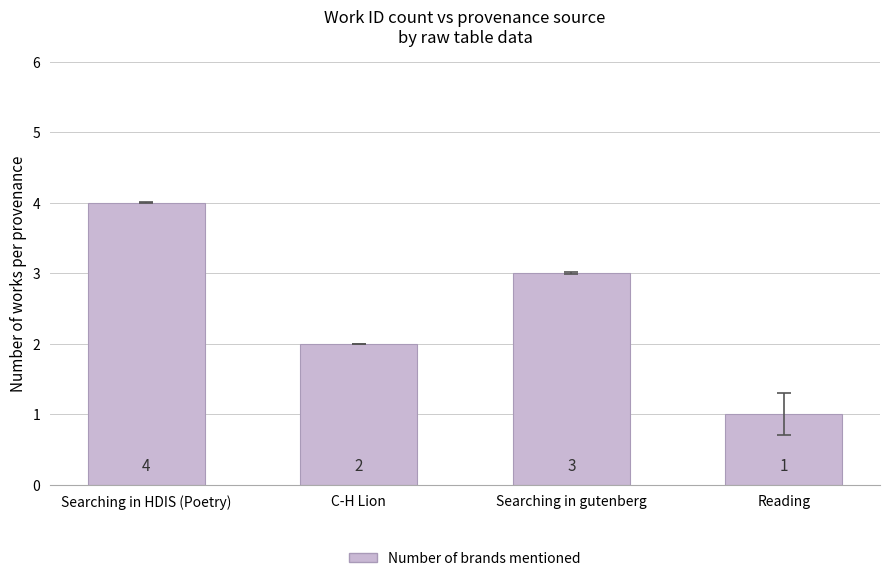

How many data points are less than 3?

2